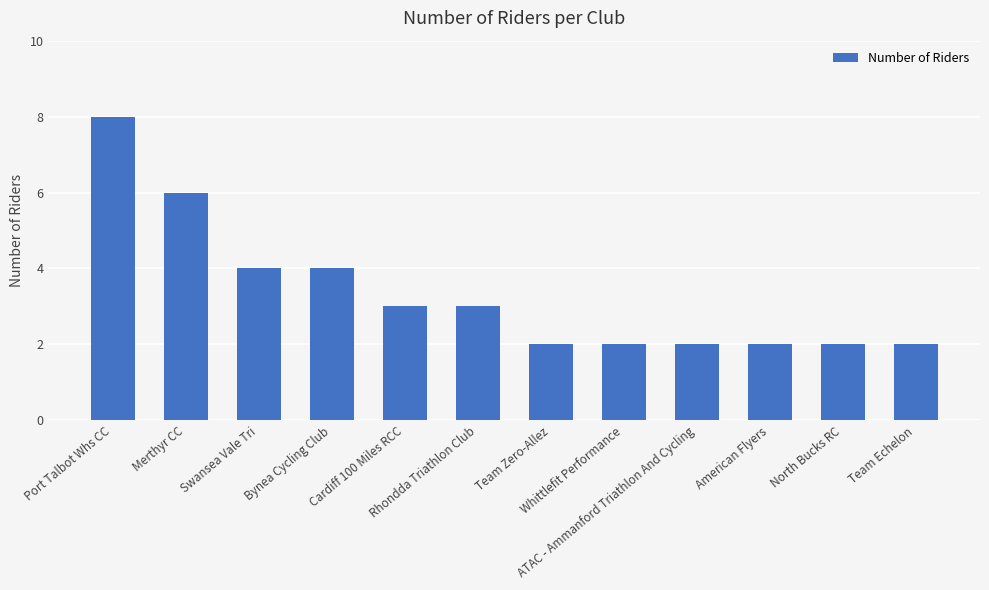

Reading left to right, extract all data points from this chart.

Port Talbot Whs CC=8	Merthyr CC=6	Swansea Vale Tri=4	Bynea Cycling Club=4	Cardiff 100 Miles RCC=3	Rhondda Triathlon Club=3	Team Zero-Allez=2	Whittlefit Performance=2	ATAC - Ammanford Triathlon And Cycling=2	American Flyers=2	North Bucks RC=2	Team Echelon=2